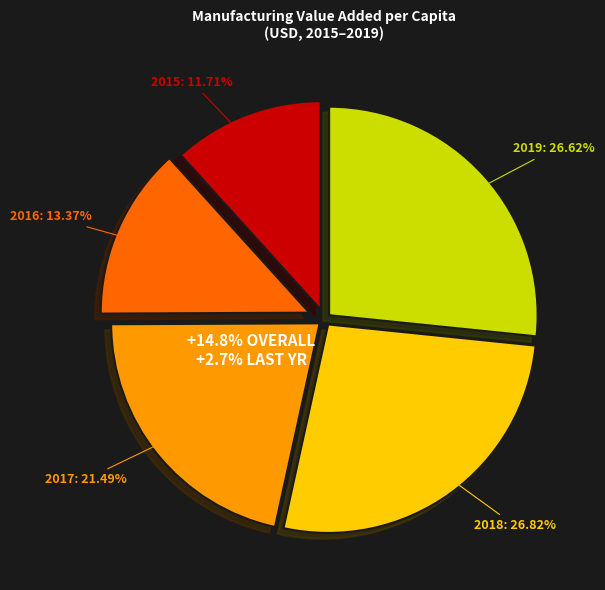

Do 2016 and 2017 together represent more than half of the pie?

No